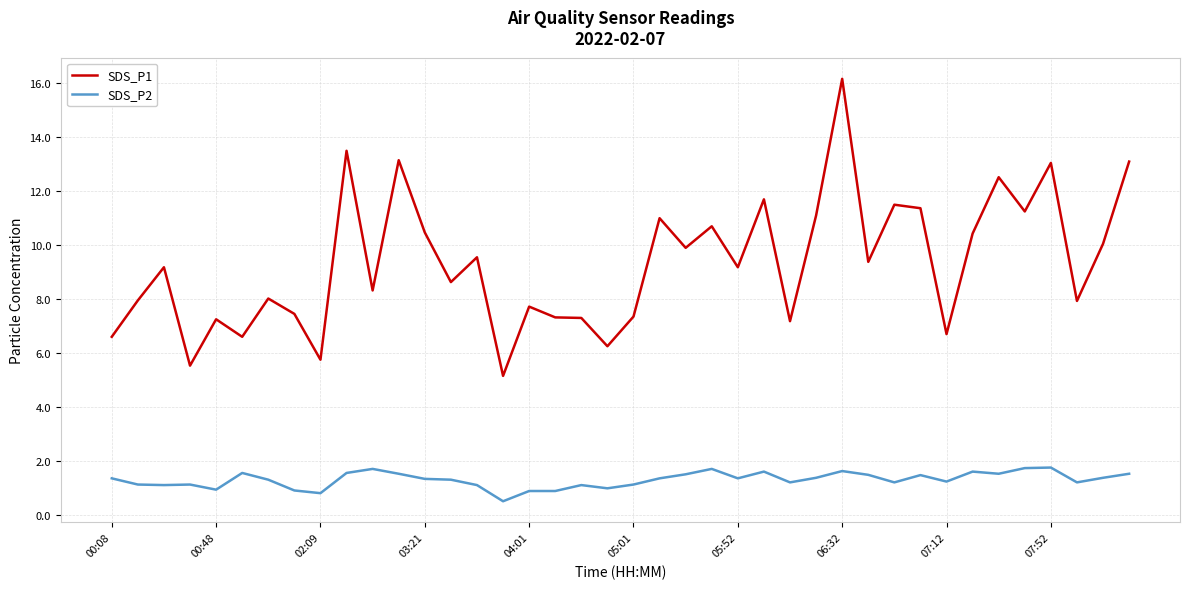

Rank the series by their average value, from highest to lowest.

SDS_P1, SDS_P2